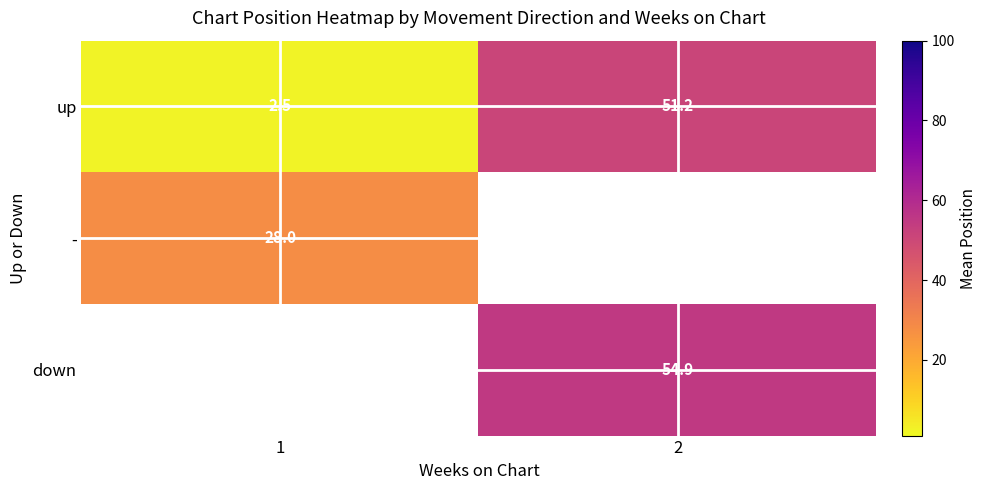

The - series shows 28.0 at 1. True or false?

True